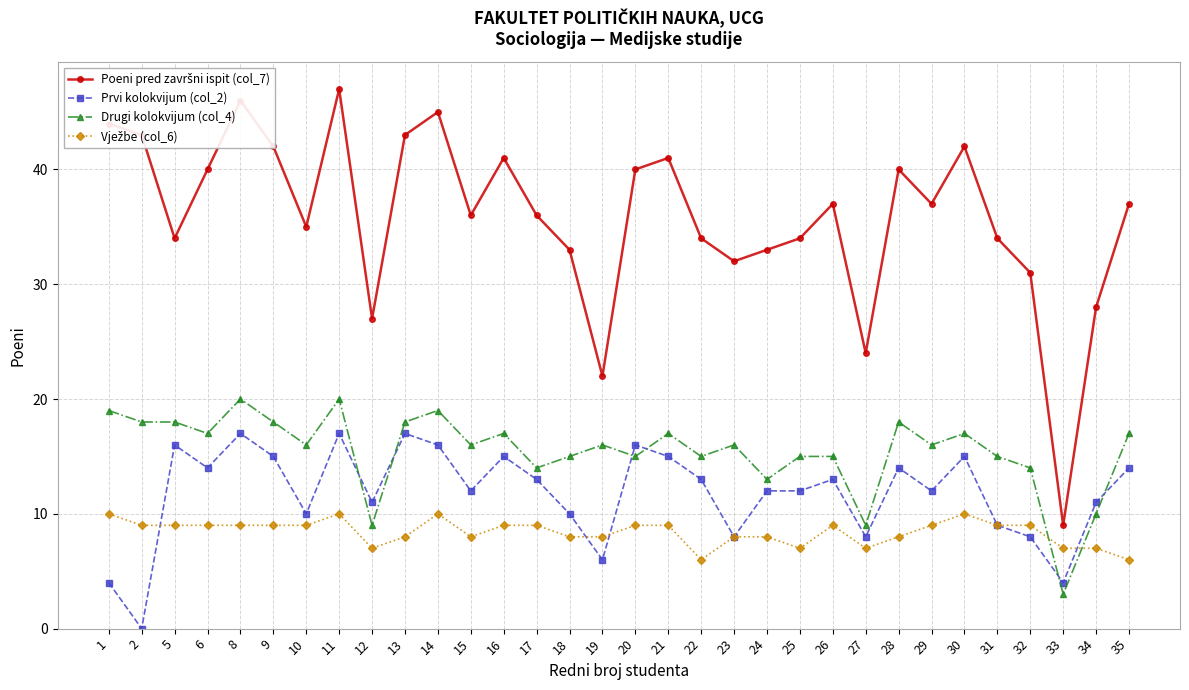

At which category does the chart reach its peak across all series?

11